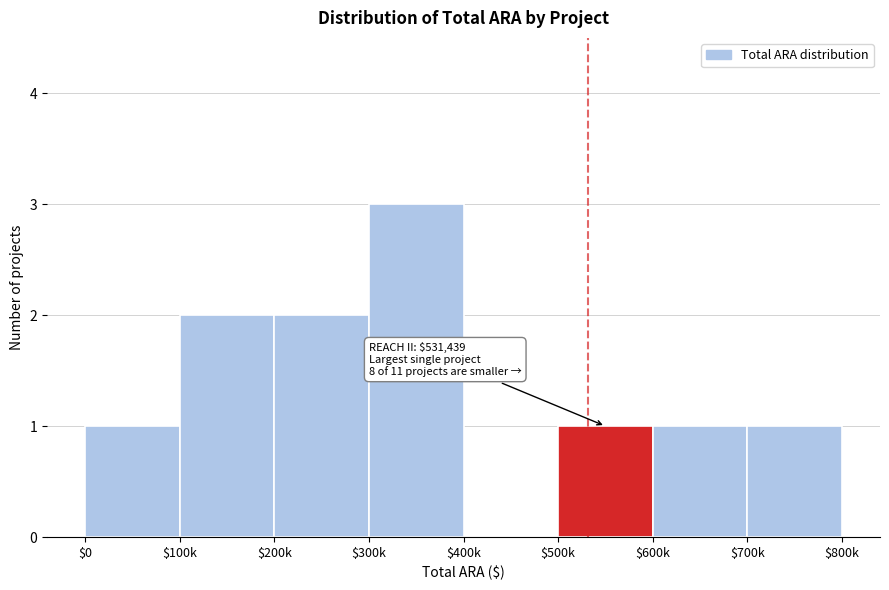

The chart shows a value of 1 at $0. True or false?

True